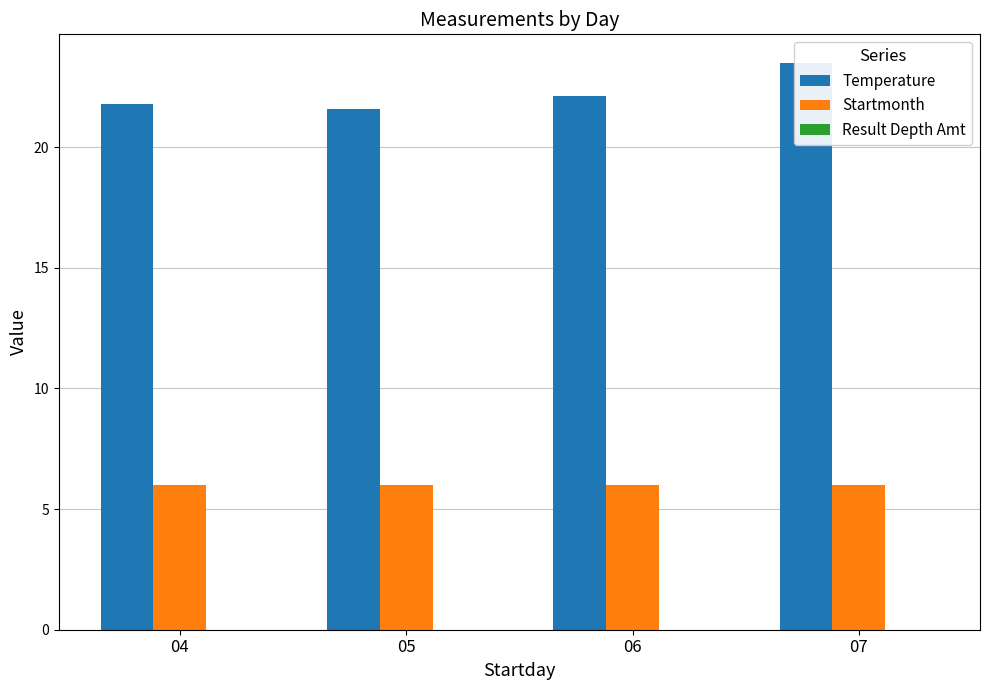

The value of Temperature at 04 is 21.8. True or false?

True